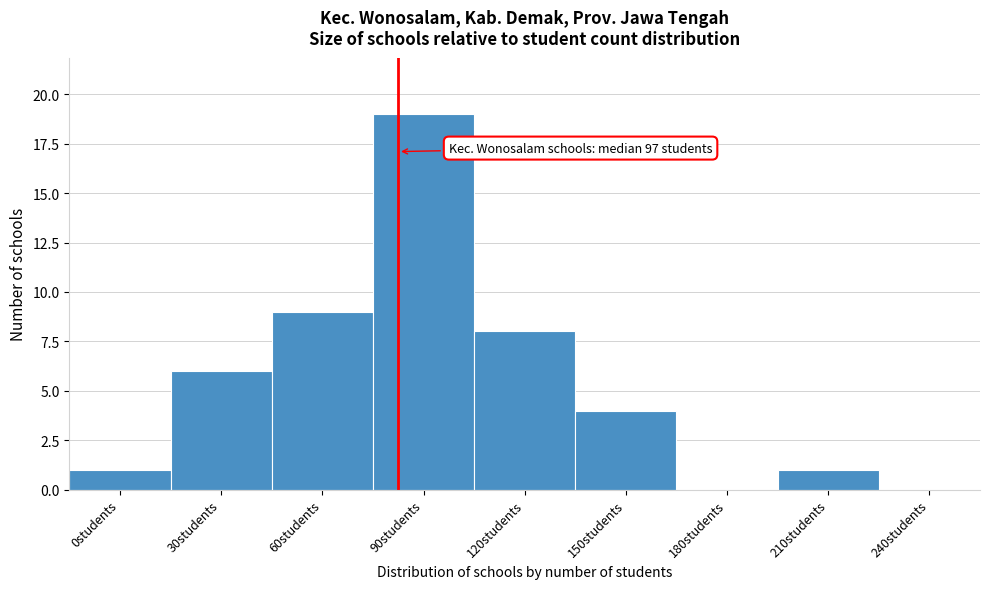

Reading left to right, list all the values displayed in this chart.

0students=1	30students=6	60students=9	90students=19	120students=8	150students=4	180students=0	210students=1	240students=0